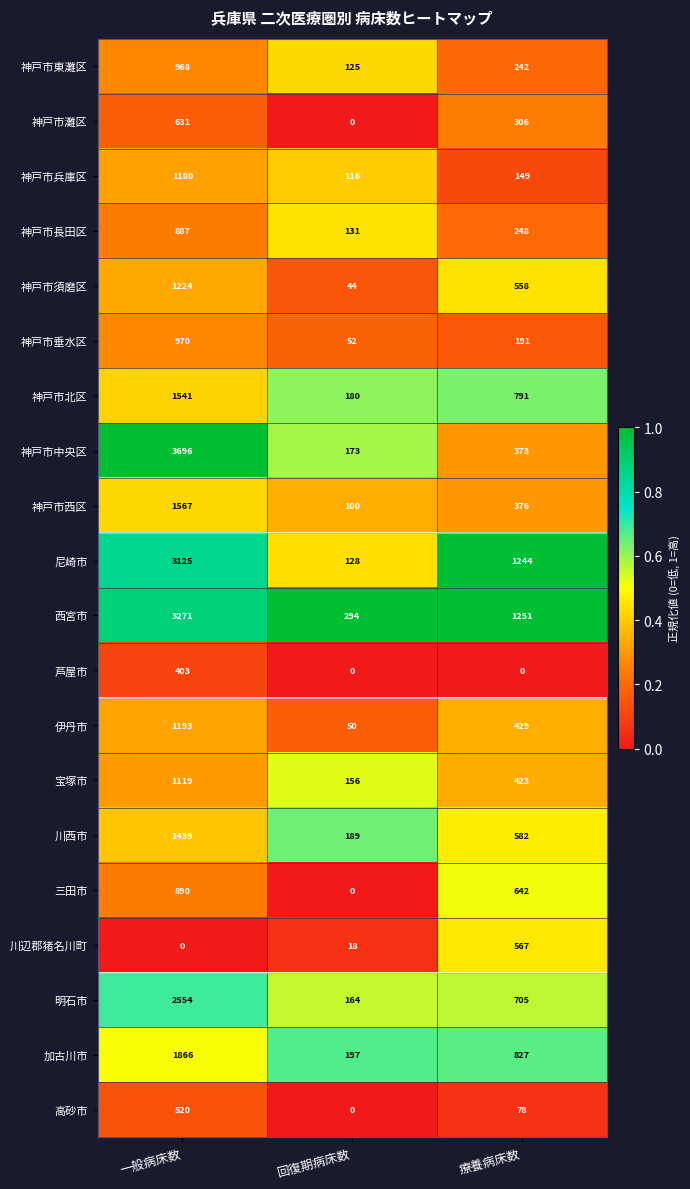

What is the maximum value shown in the chart?

3696